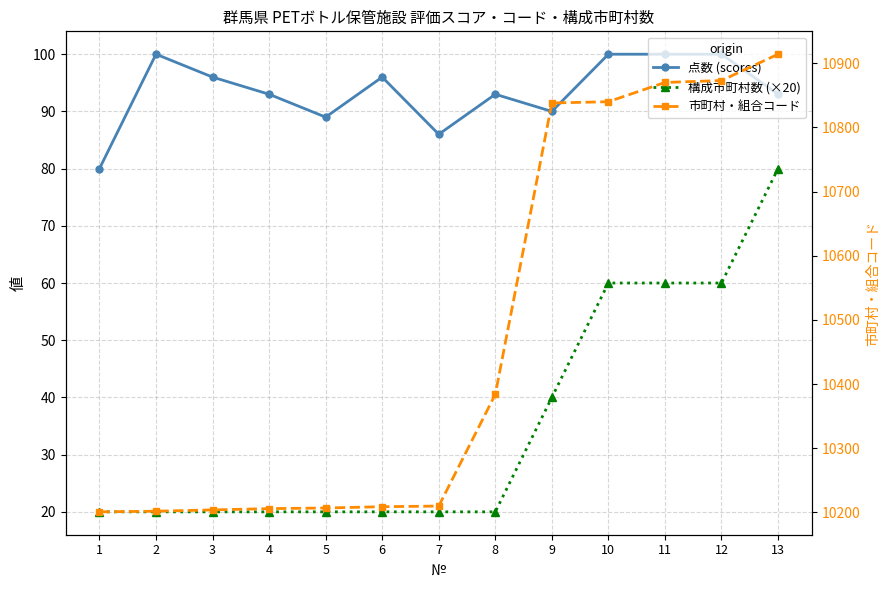

Which label corresponds to the largest value in the chart?

13